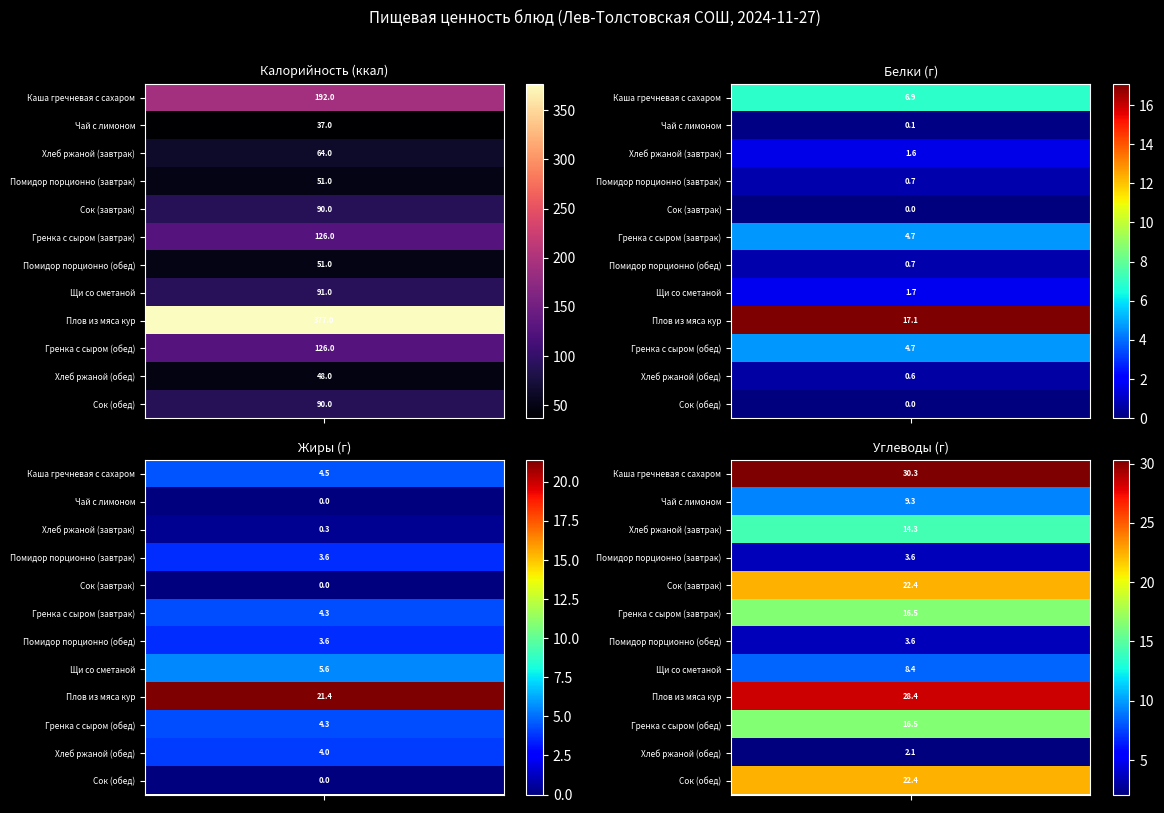

The value of Плов из мяса кур at 3 is 45.7. True or false?

False